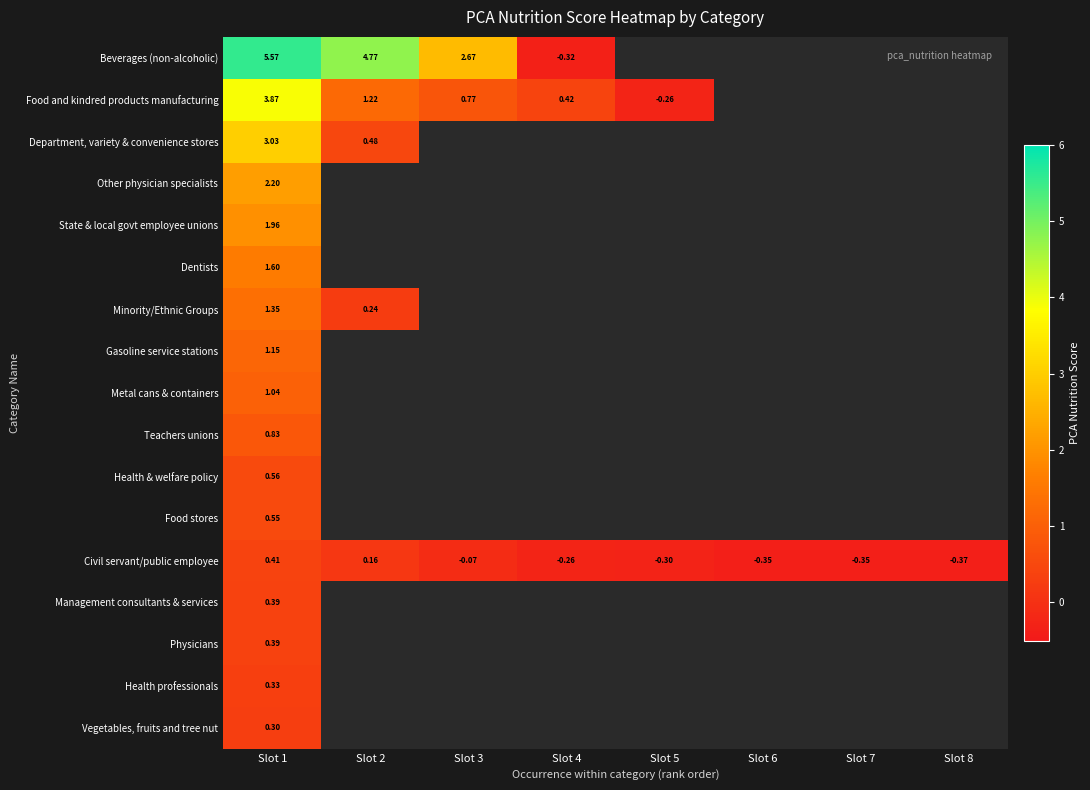

At which category is the sum across all series the highest?

Slot 1